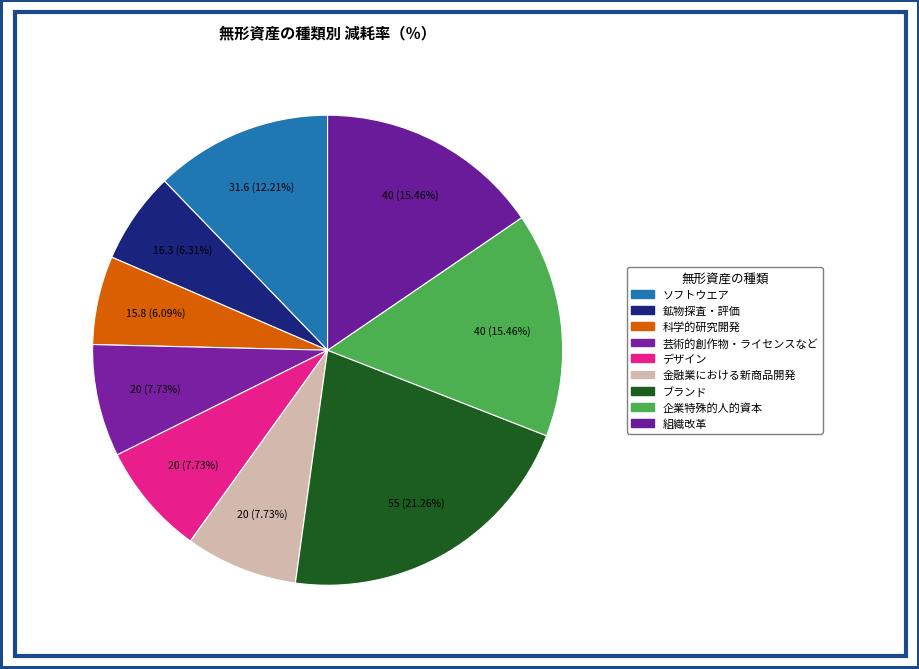

How much of the chart is everything except ブランド?

78.7%